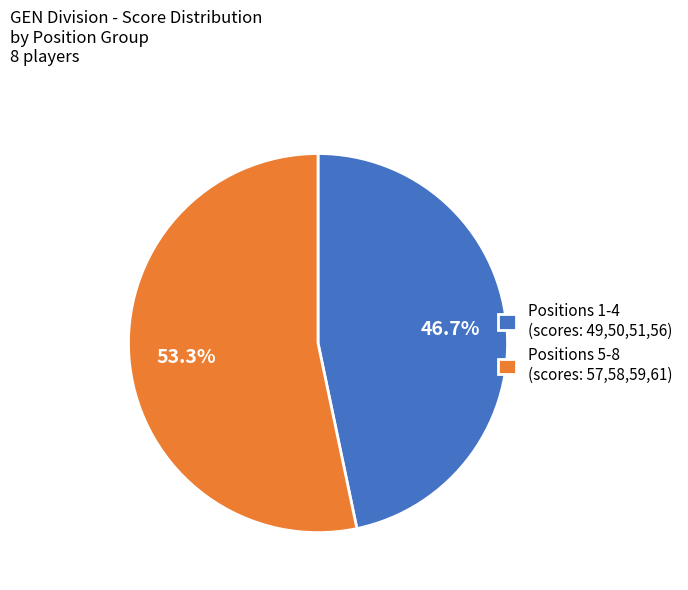

What portion of the pie excludes Positions 5-8 (scores: 57,58,59,61)?

46.7%